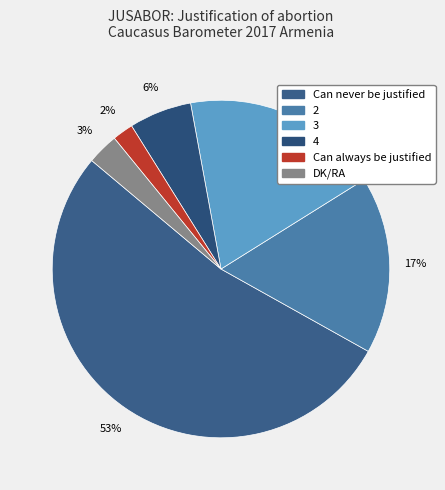

How many slices are in this pie chart?

6